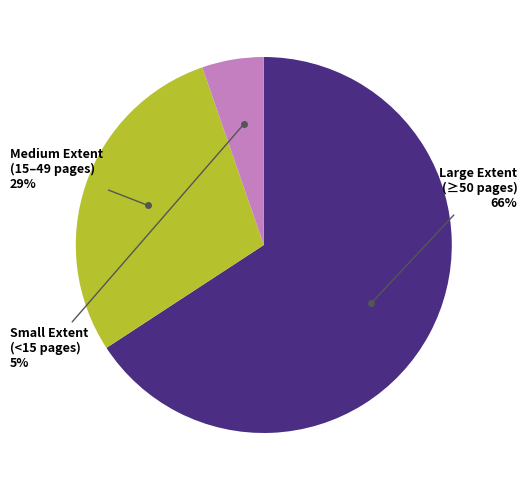

How many slices are in this pie chart?

3